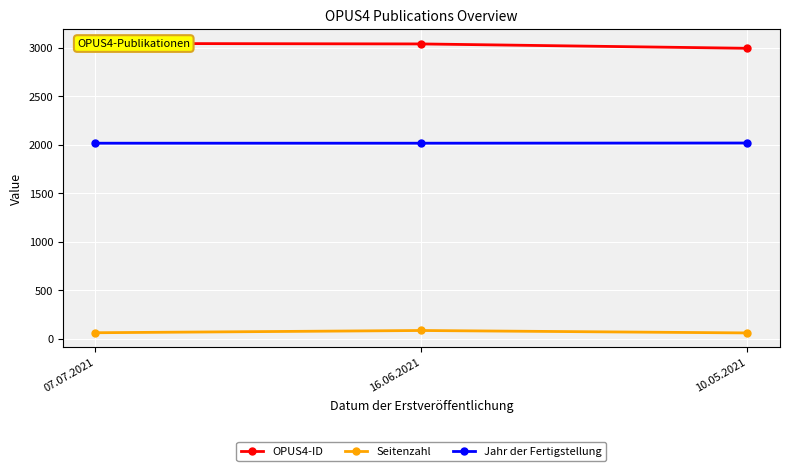

What is the total value across all series at 10.05.2021?

5078